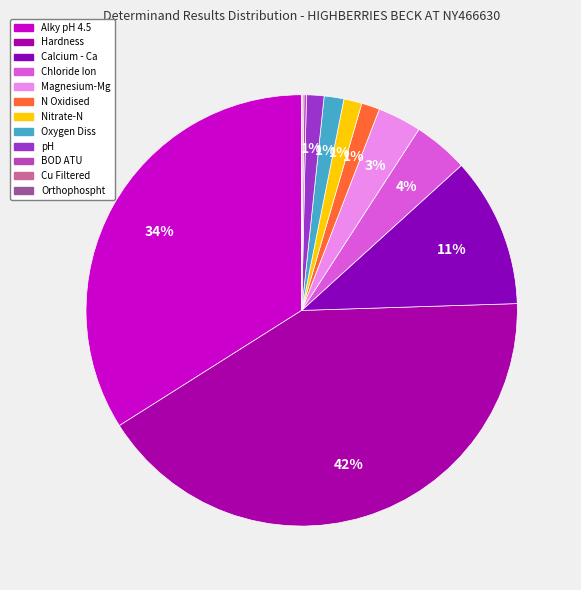

Between Alky pH 4.5 and BOD ATU, which is larger?

Alky pH 4.5